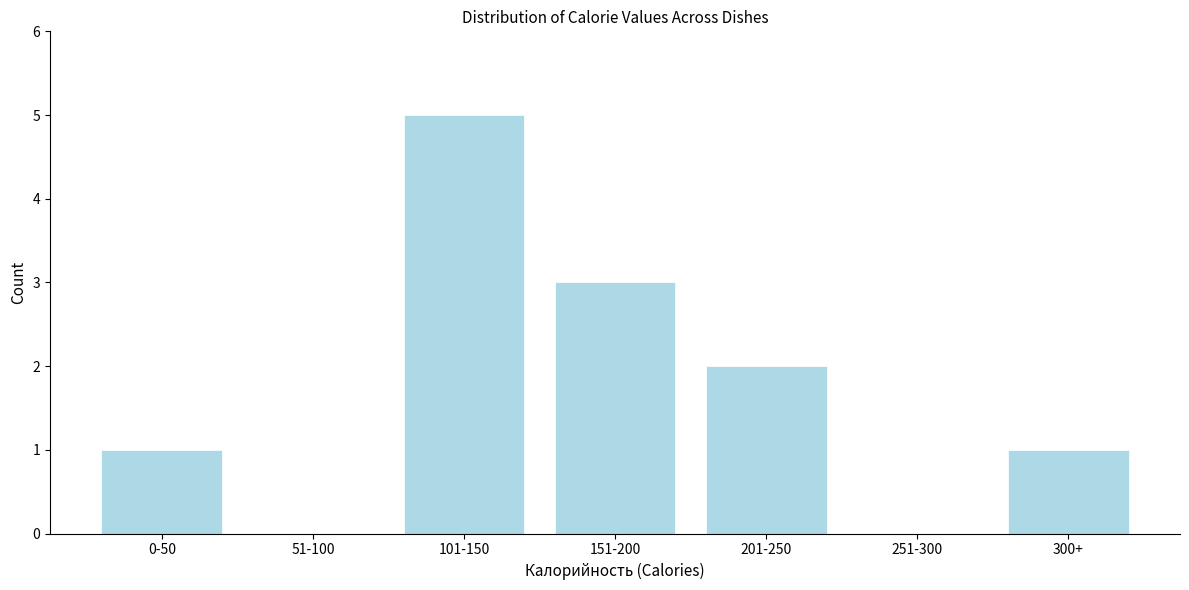

Reading right to left, what are all the values shown in this chart?

300+=1	251-300=0	201-250=2	151-200=3	101-150=5	51-100=0	0-50=1